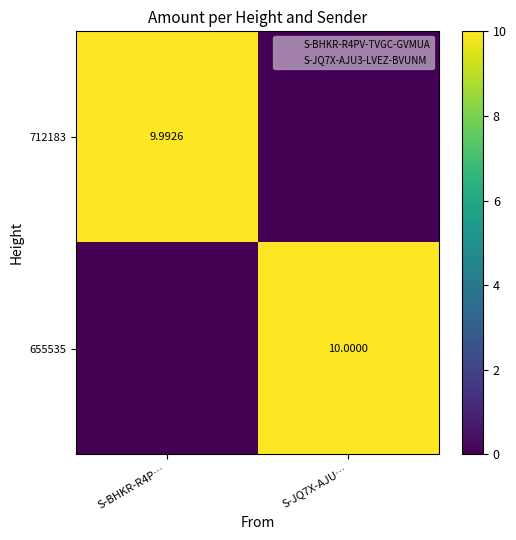

At which label is 712183 closest to 4?

S-JQ7X-AJU…